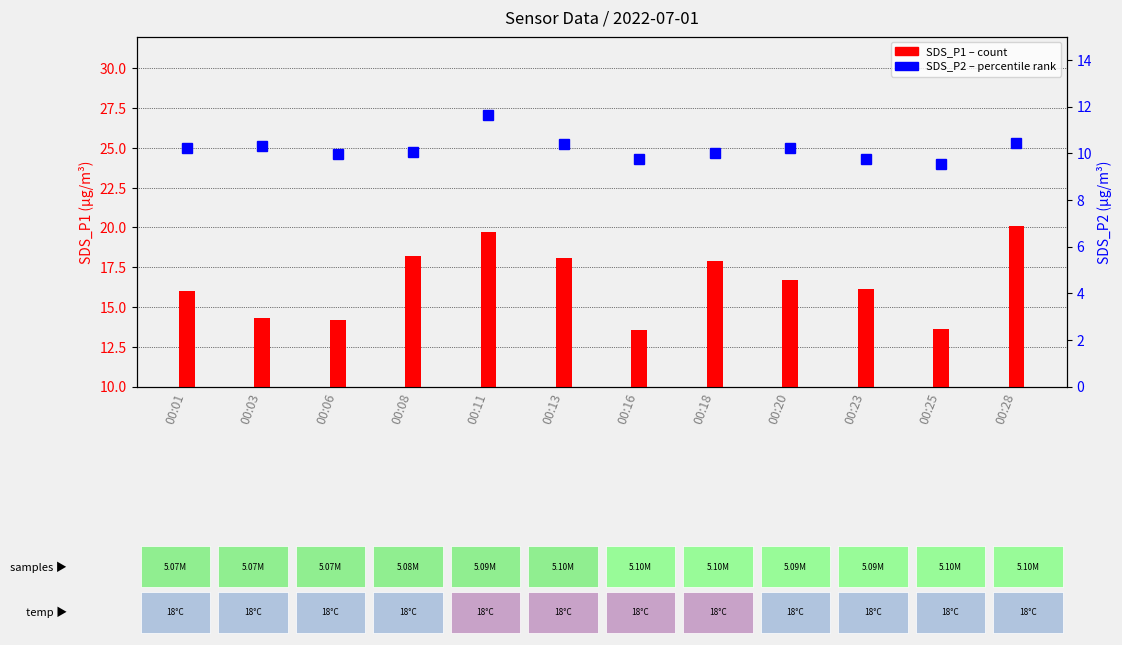

Reading left to right, what are all the values shown in this chart?

SDS_P1: 00:01=16.0	00:03=14.3	00:06=14.2	00:08=18.2	00:11=19.7	00:13=18.1	00:16=13.6	00:18=17.9	00:20=16.7	00:23=16.1	00:25=13.6	00:28=20.1
SDS_P2: 00:01=10.2	00:03=10.3	00:06=9.9	00:08=10.1	00:11=11.7	00:13=10.4	00:16=9.8	00:18=10.0	00:20=10.2	00:23=9.7	00:25=9.6	00:28=10.4